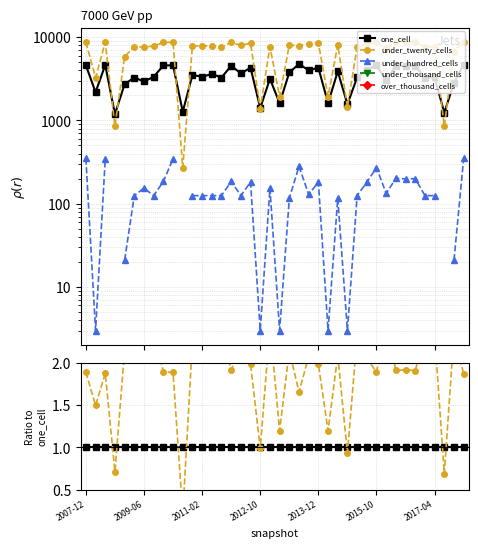

How many series are shown in this chart?

5